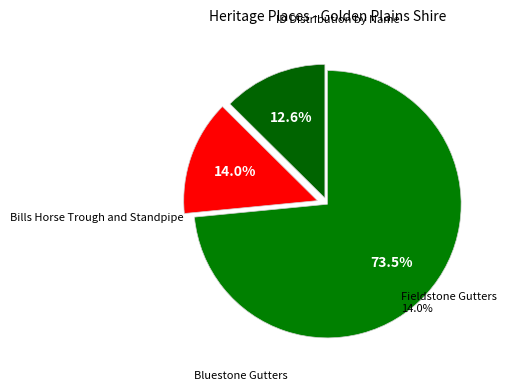

What is the largest slice in the pie chart?

Bluestone Gutters